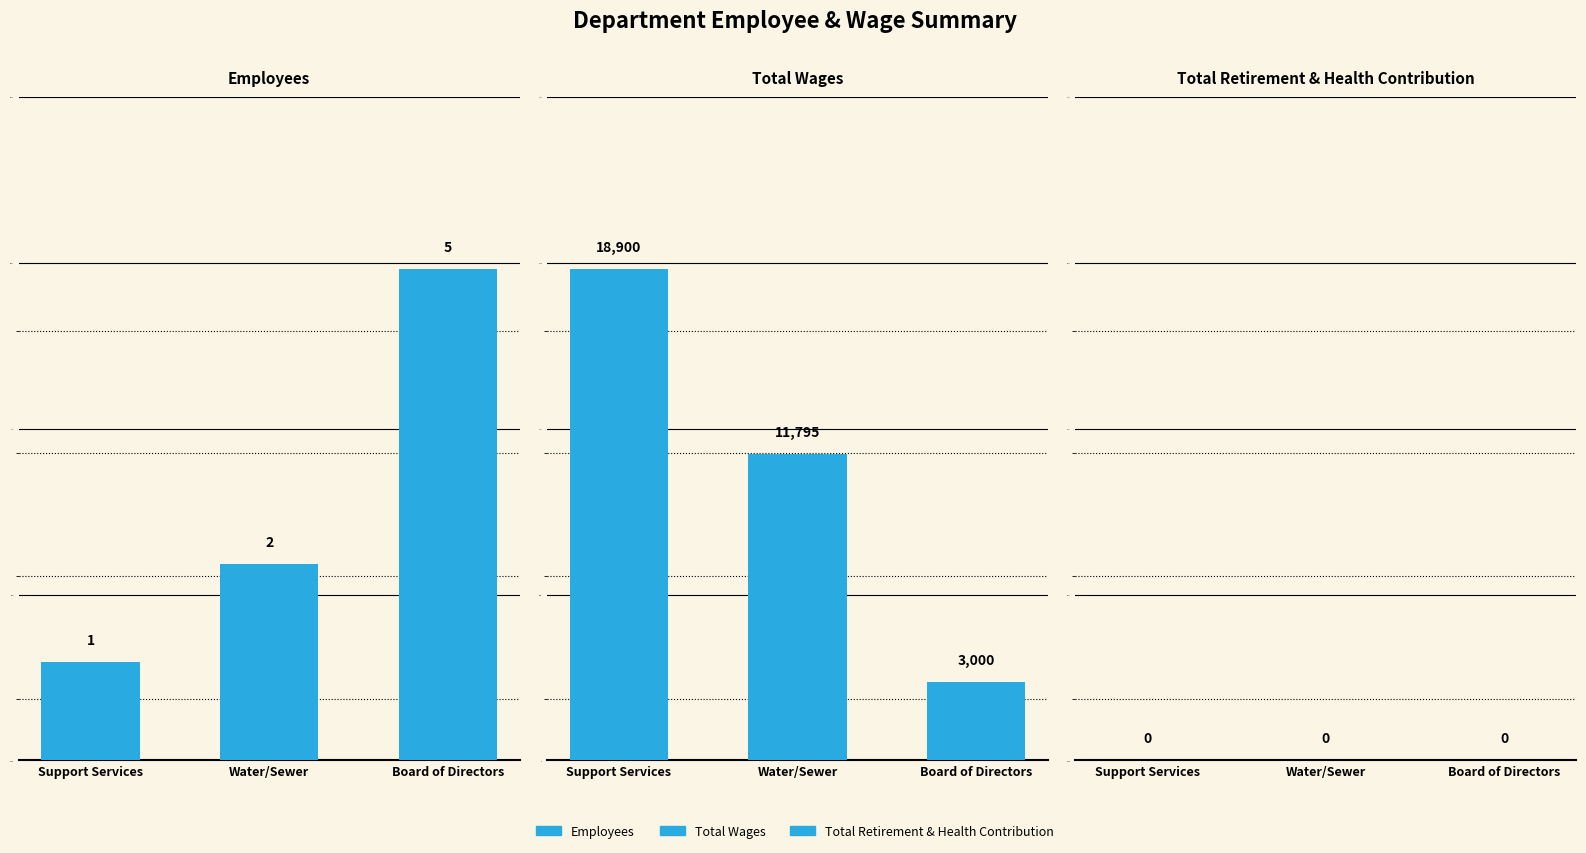

At which label is Total Retirement & Health Contribution closest to 0?

Support Services